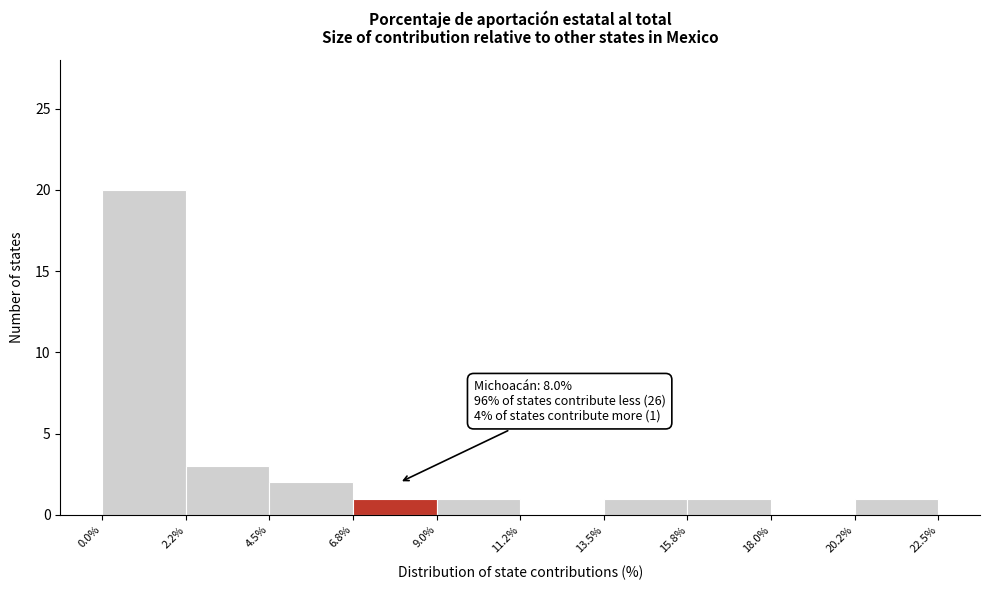

Which range on the x-axis has the tallest bar?

0.0% to 2.2%